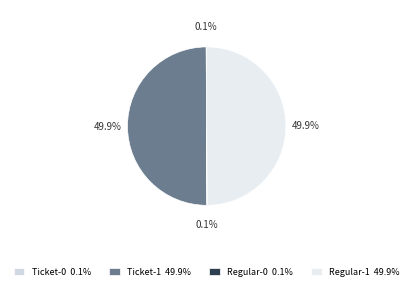

How many slices are in this pie chart?

4